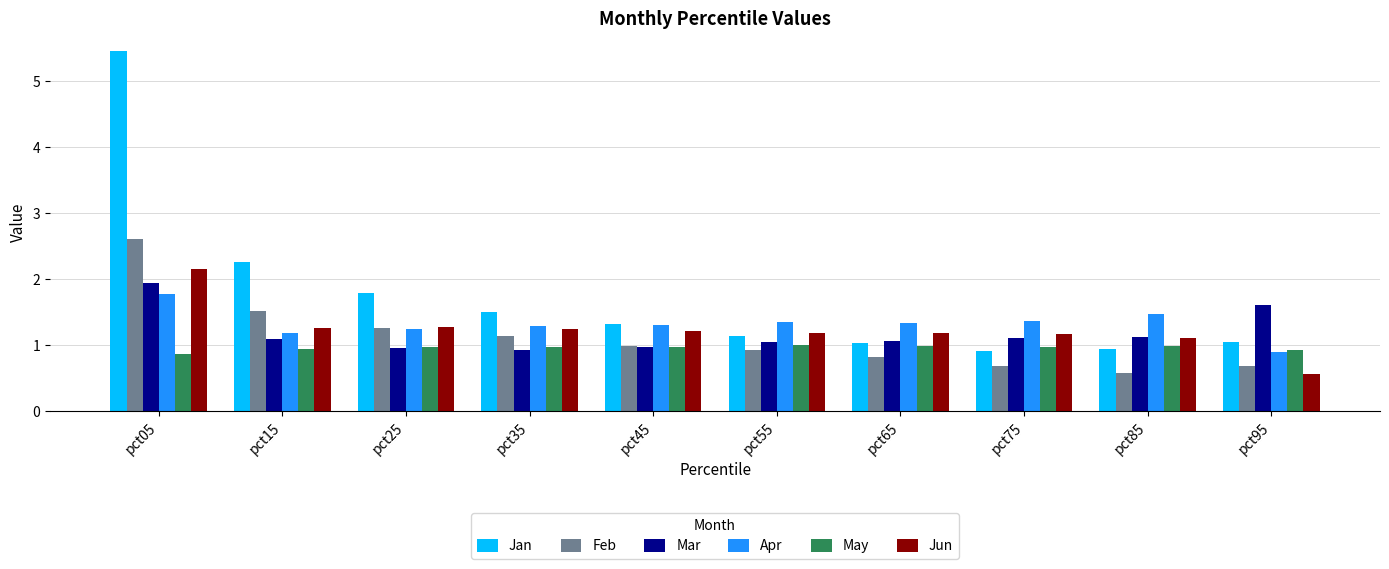

Which category has the highest value in the Jan series?

pct05